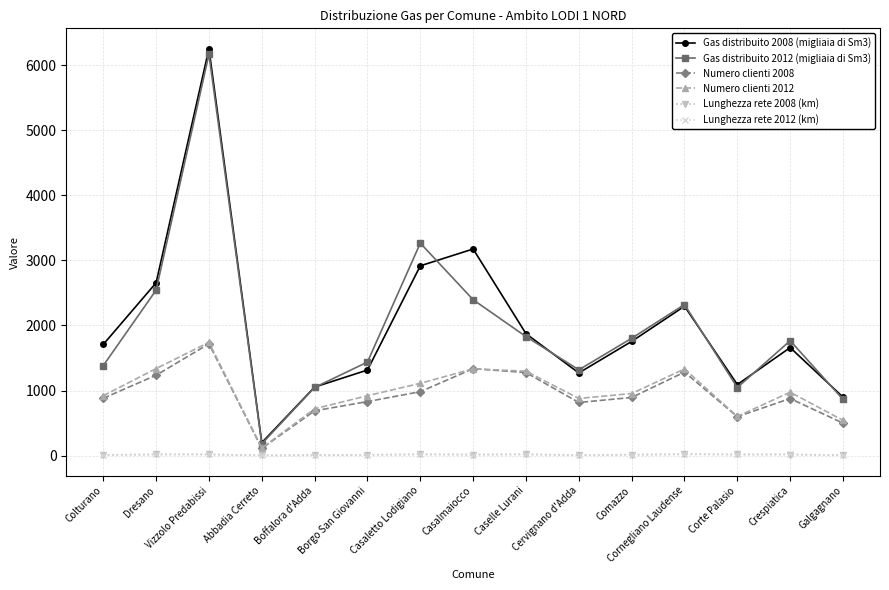

What is the difference between the Numero clienti 2012 values at Boffalora d'Adda and Caselle Lurani?

578